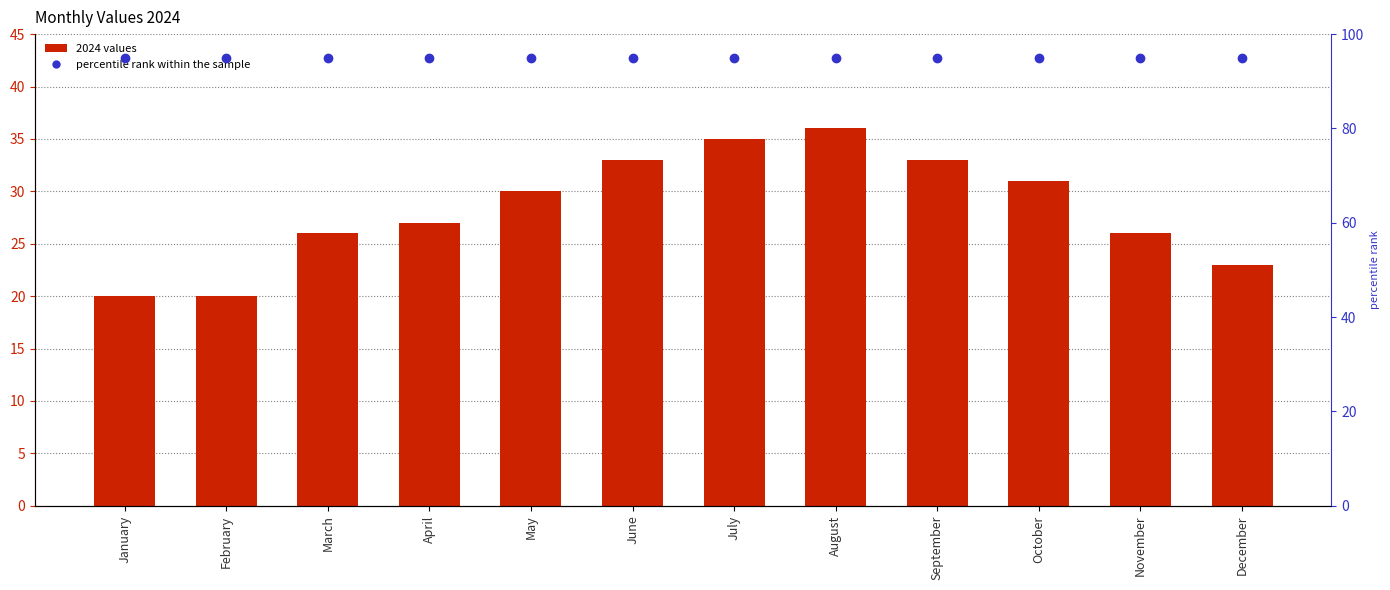

Reading right to left, extract all data points from this chart.

23	26	31	33	36	35	33	30	27	26	20	20